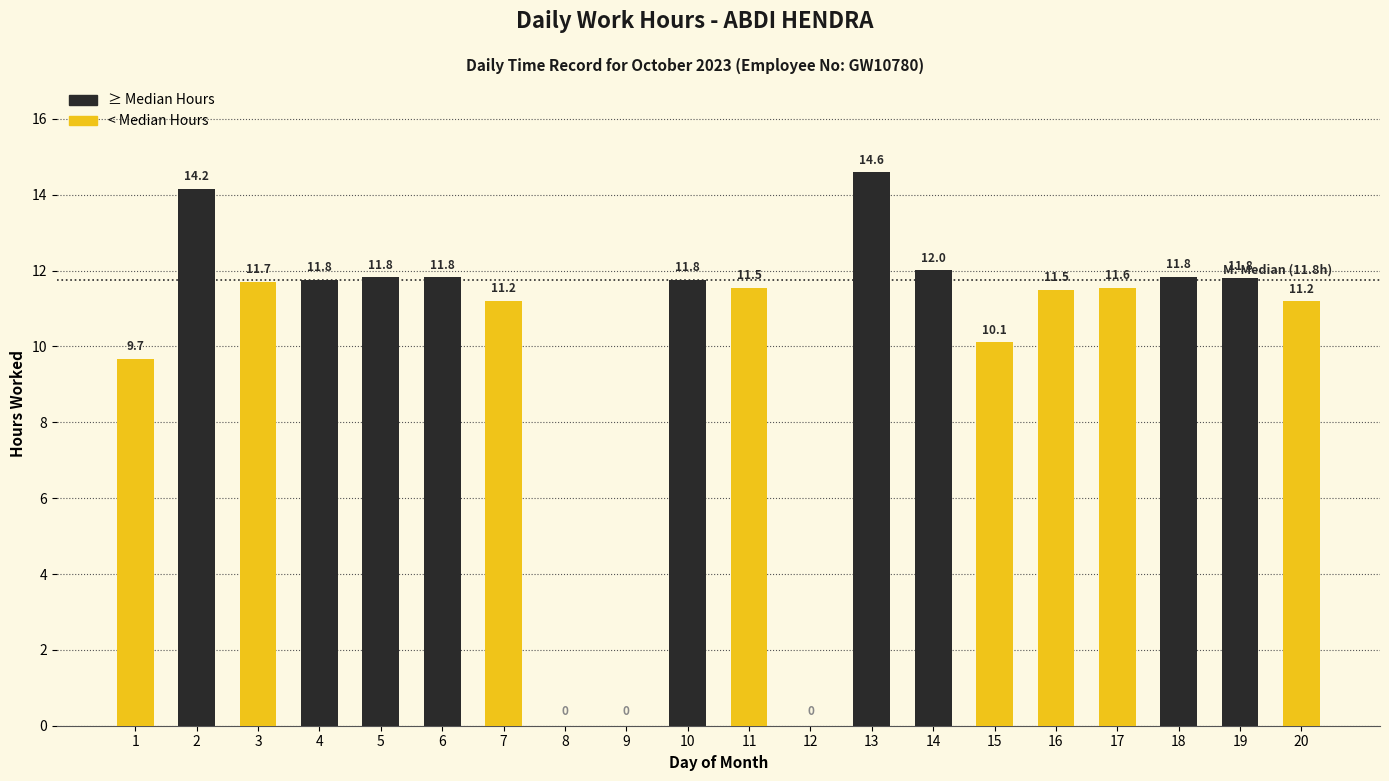

How many positive values are there?

17